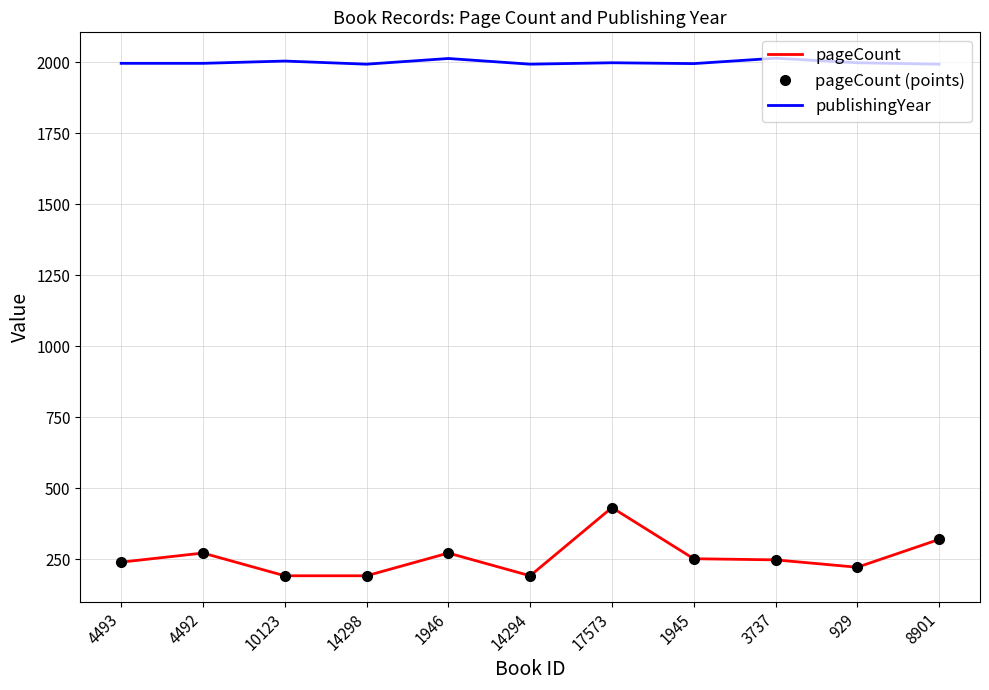

True or false: pageCount (points) has a value of 328 at 14298.

False